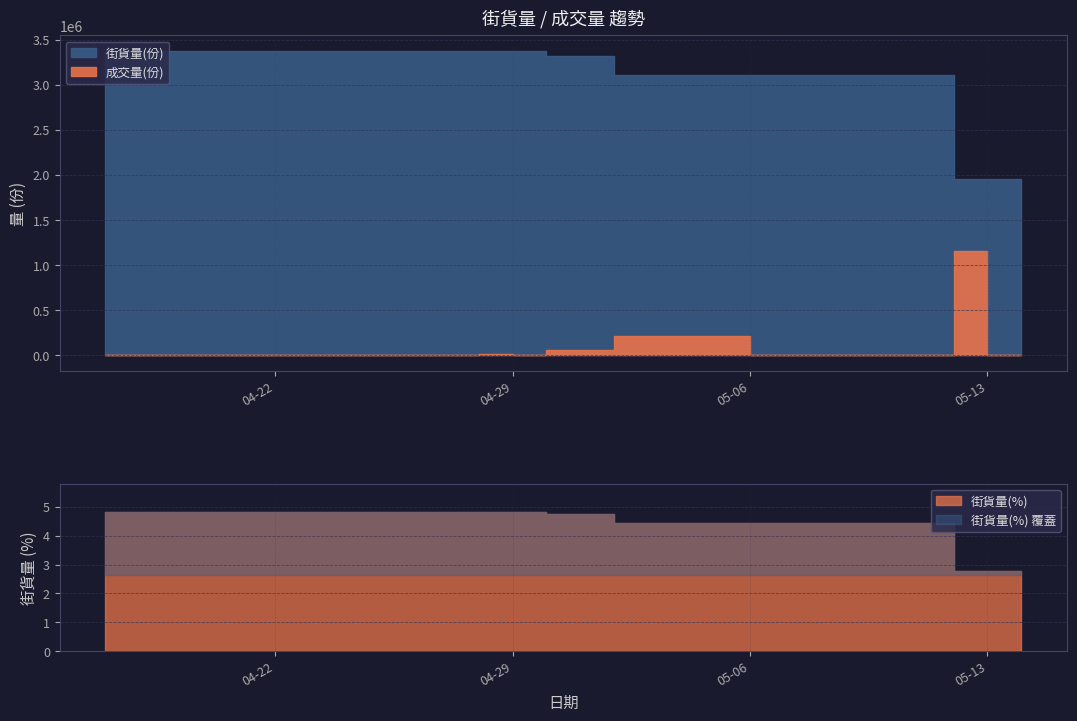

Does the chart display data point markers on the line(s)?

No